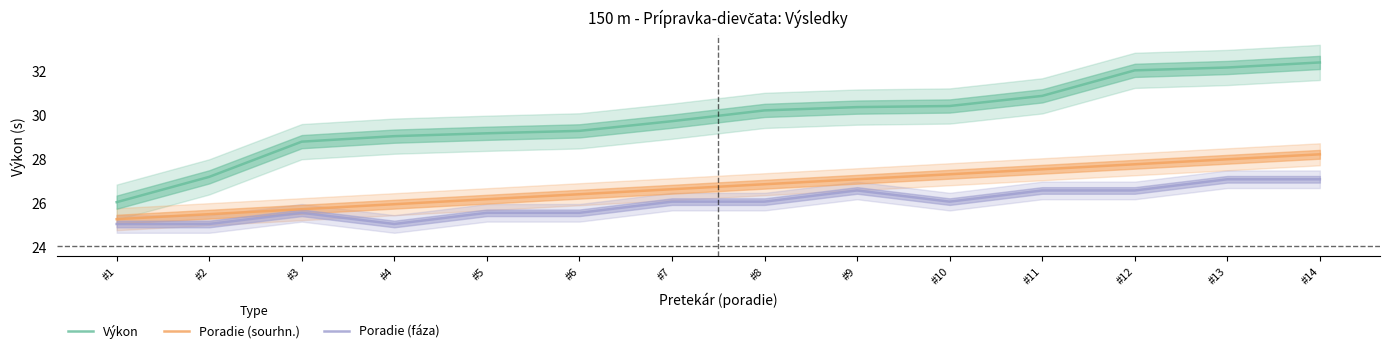

Reading right to left, extract all data points from this chart.

Výkon: #14=32.4	#13=32.1	#12=32.0	#11=30.8	#10=30.4	#9=30.3	#8=30.2	#7=29.7	#6=29.2	#5=29.1	#4=29.0	#3=28.8	#2=27.2	#1=26.0
Poradie (sourhn.): #14=28.2	#13=28.0	#12=27.7	#11=27.5	#10=27.3	#9=27.1	#8=26.8	#7=26.6	#6=26.4	#5=26.1	#4=25.9	#3=25.7	#2=25.5	#1=25.2
Poradie (fáza): #14=27.1	#13=27.1	#12=26.5	#11=26.5	#10=26.0	#9=26.5	#8=26.0	#7=26.0	#6=25.5	#5=25.5	#4=25.0	#3=25.5	#2=25.0	#1=25.0